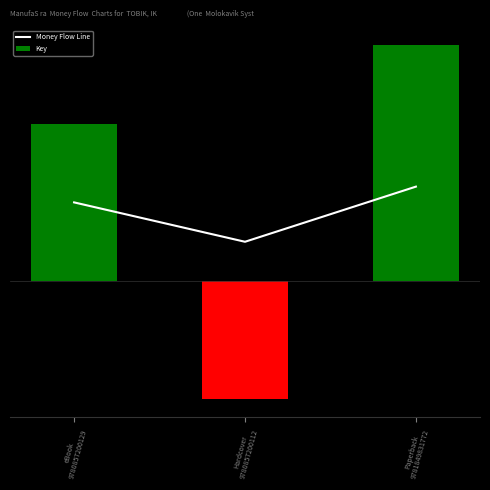

Is the value of Key at Hardcover
9780857200112 greater than the value of Money Flow Line at eBook
9780857200129?

No